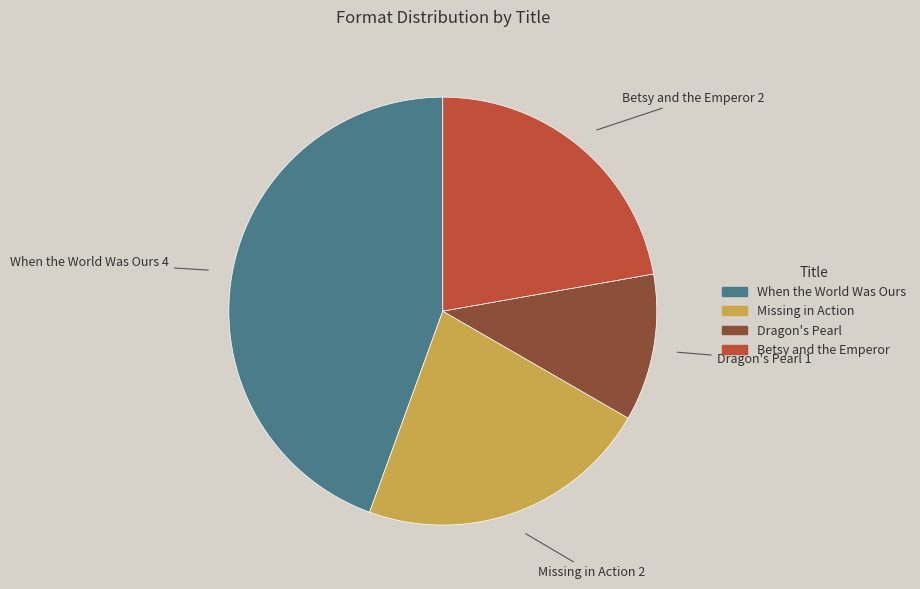

What is the largest slice in the pie chart?

When the World Was Ours